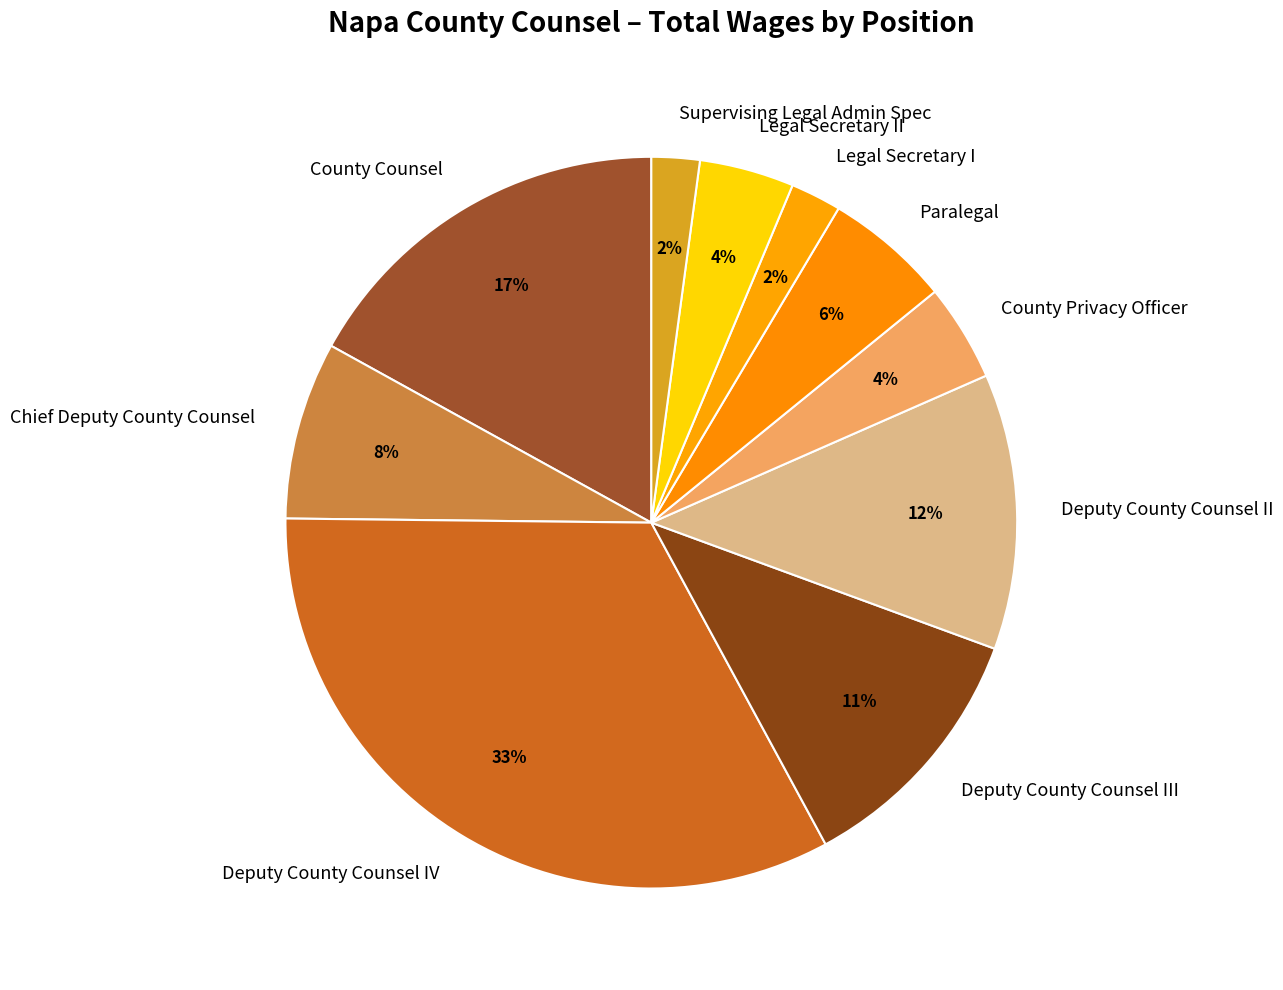

What percentage is the Deputy County Counsel IV slice, to the nearest percent?

33%